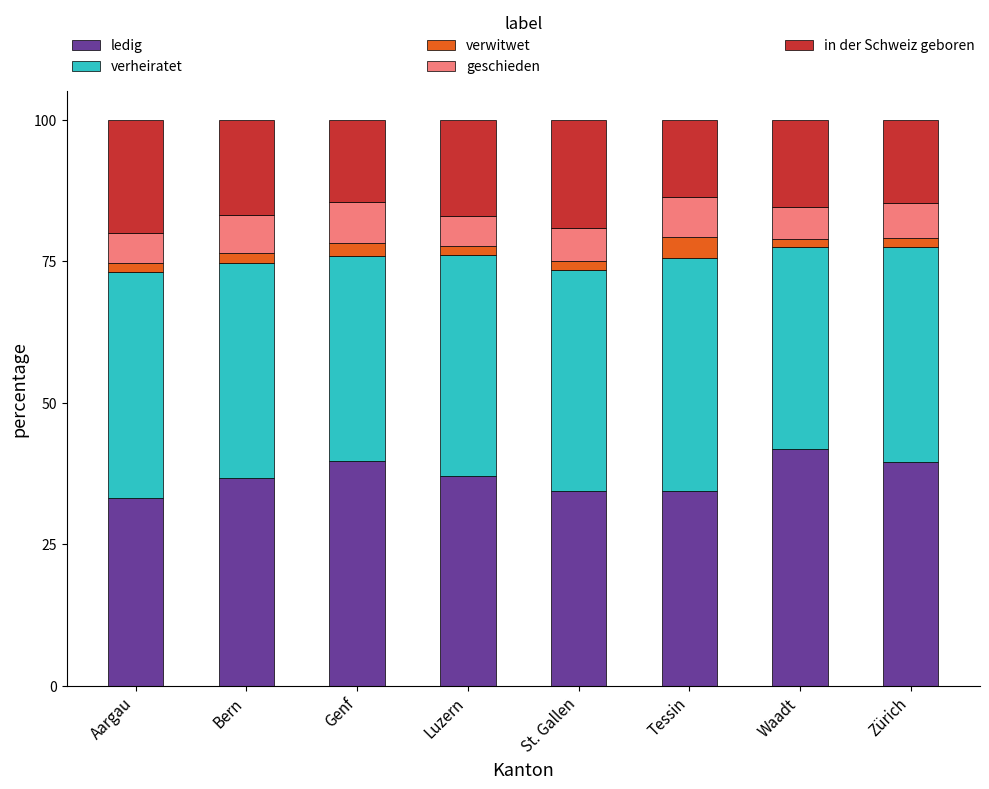

What are all the series names shown in the legend?

ledig, verheiratet, verwitwet, geschieden, in der Schweiz geboren